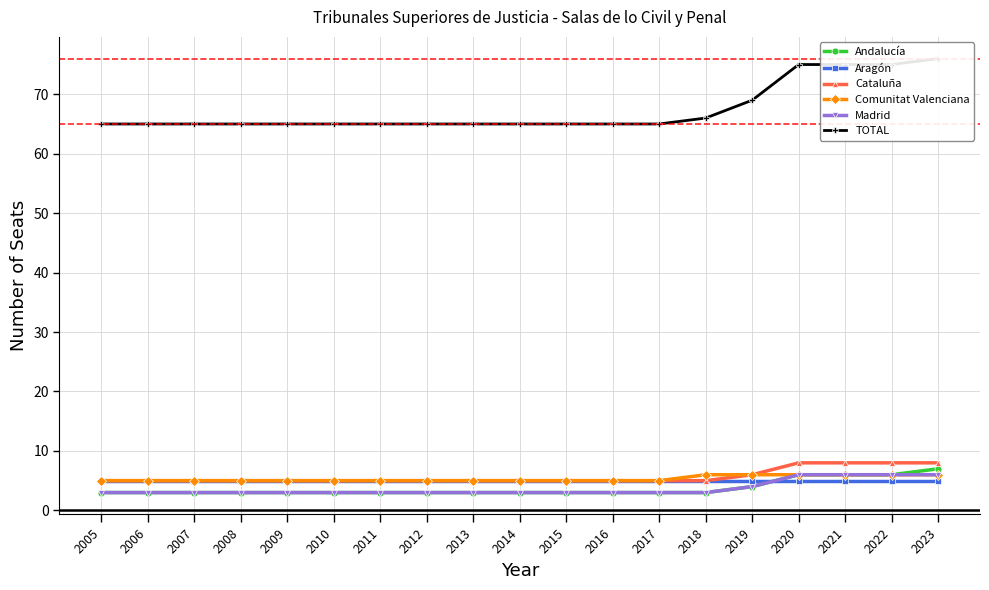

What is the minimum value shown in the chart?

3